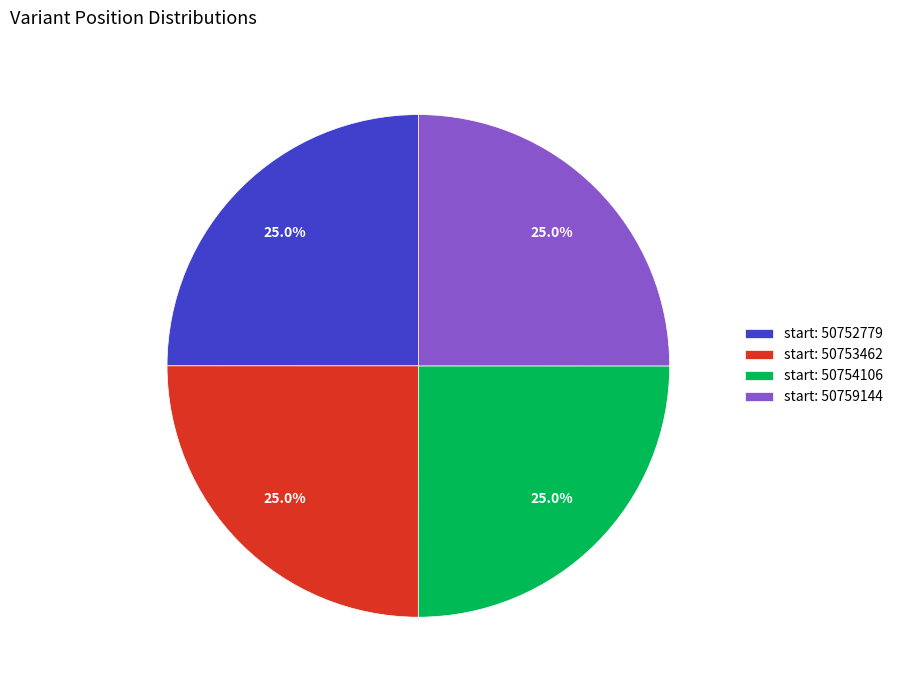

What is the total percentage of start: 50752779 and start: 50753462?

50.0%